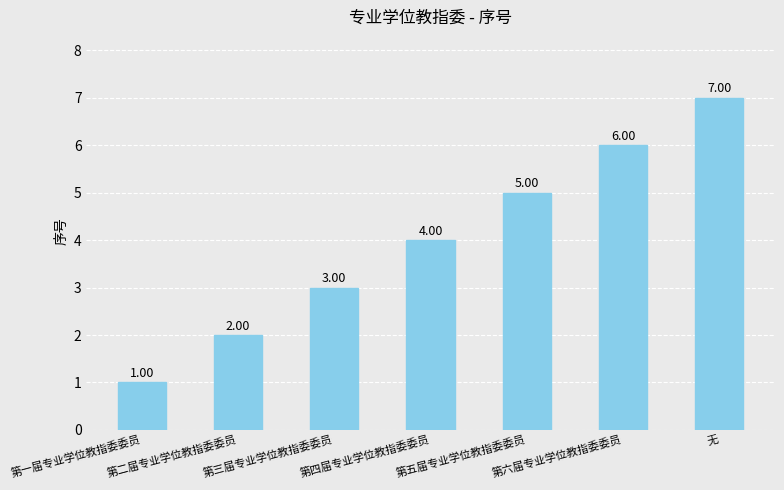

List the labels in order of value, smallest first.

第一届专业学位教指委委员, 第二届专业学位教指委委员, 第三届专业学位教指委委员, 第四届专业学位教指委委员, 第五届专业学位教指委委员, 第六届专业学位教指委委员, 无